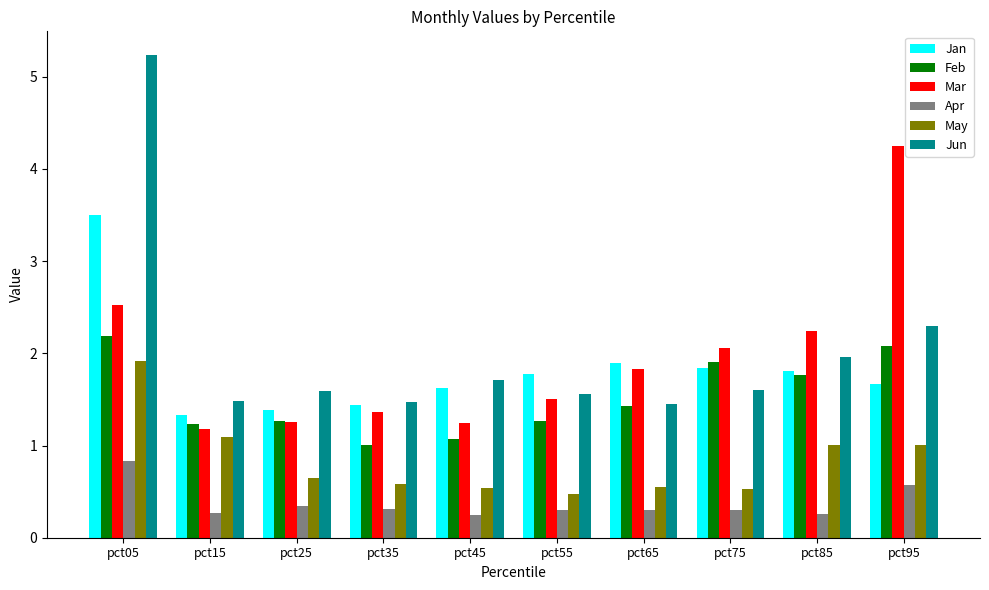

How many groups of bars are there?

10